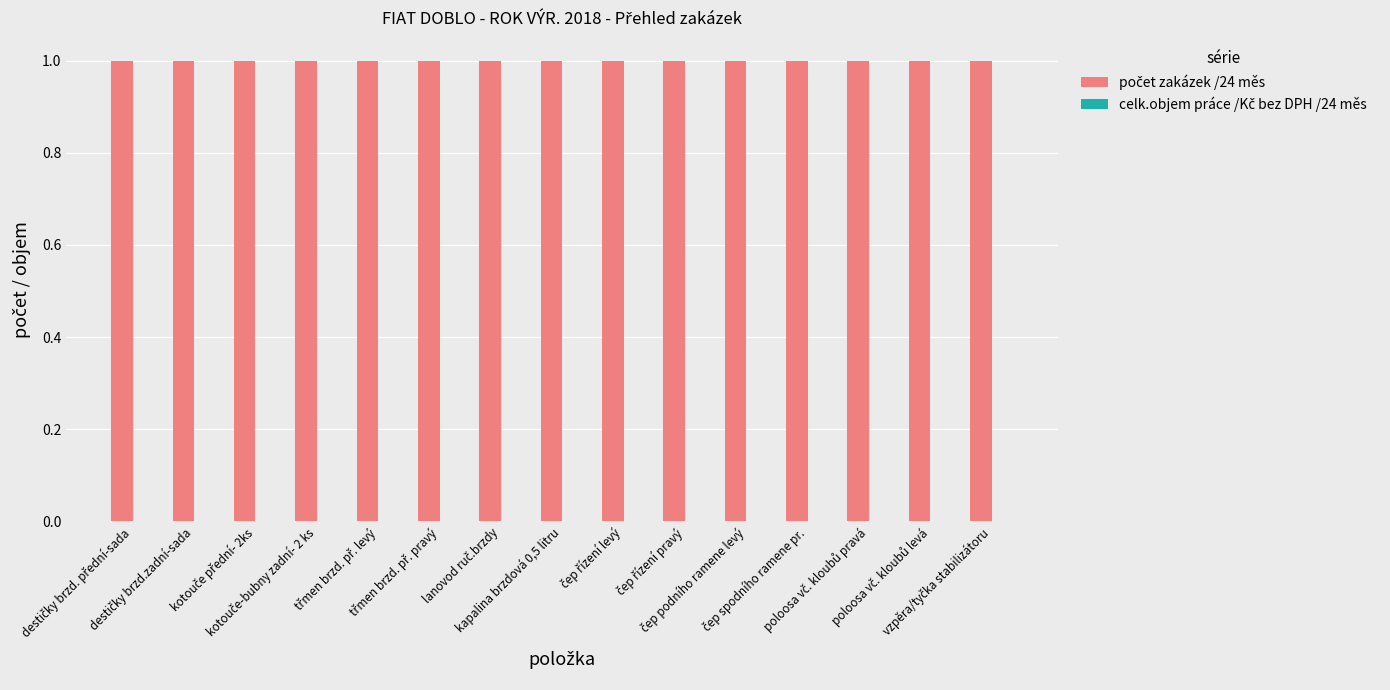

Reading left to right, extract all data points from this chart.

počet zakázek /24 měs: destičky brzd. přední-sada=1	destičky brzd.zadní-sada=1	kotouče přední- 2ks=1	kotouče-bubny zadní- 2 ks=1	třmen brzd. př. levý=1	třmen brzd. př. pravý=1	lanovod ruč.brzdy=1	kapalina brzdová 0,5 litru=1	čep řízení levý=1	čep řízení pravý=1	čep podního ramene levý=1	čep spodního ramene pr.=1	poloosa vč. kloubů pravá=1	poloosa vč. kloubů levá=1	vzpěra/tyčka stabilizátoru=1
celk.objem práce /Kč bez DPH /24 měs: destičky brzd. přední-sada=0	destičky brzd.zadní-sada=0	kotouče přední- 2ks=0	kotouče-bubny zadní- 2 ks=0	třmen brzd. př. levý=0	třmen brzd. př. pravý=0	lanovod ruč.brzdy=0	kapalina brzdová 0,5 litru=0	čep řízení levý=0	čep řízení pravý=0	čep podního ramene levý=0	čep spodního ramene pr.=0	poloosa vč. kloubů pravá=0	poloosa vč. kloubů levá=0	vzpěra/tyčka stabilizátoru=0